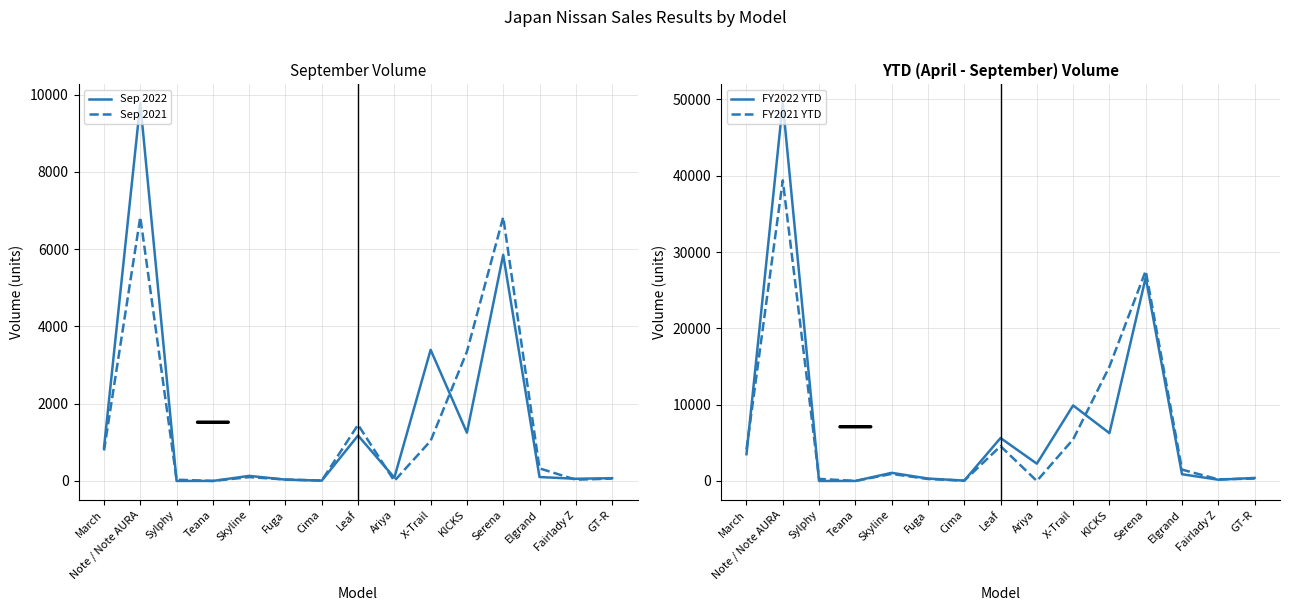

What is the difference between the maximum and minimum values in the FY2022 YTD series?

49491